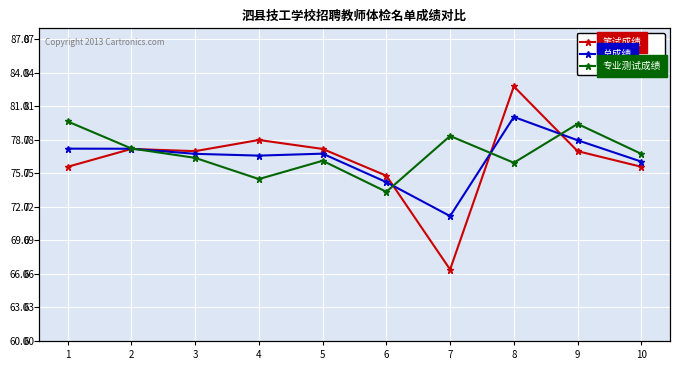

Which series changed the most between 3 and 4?

专业测试成绩